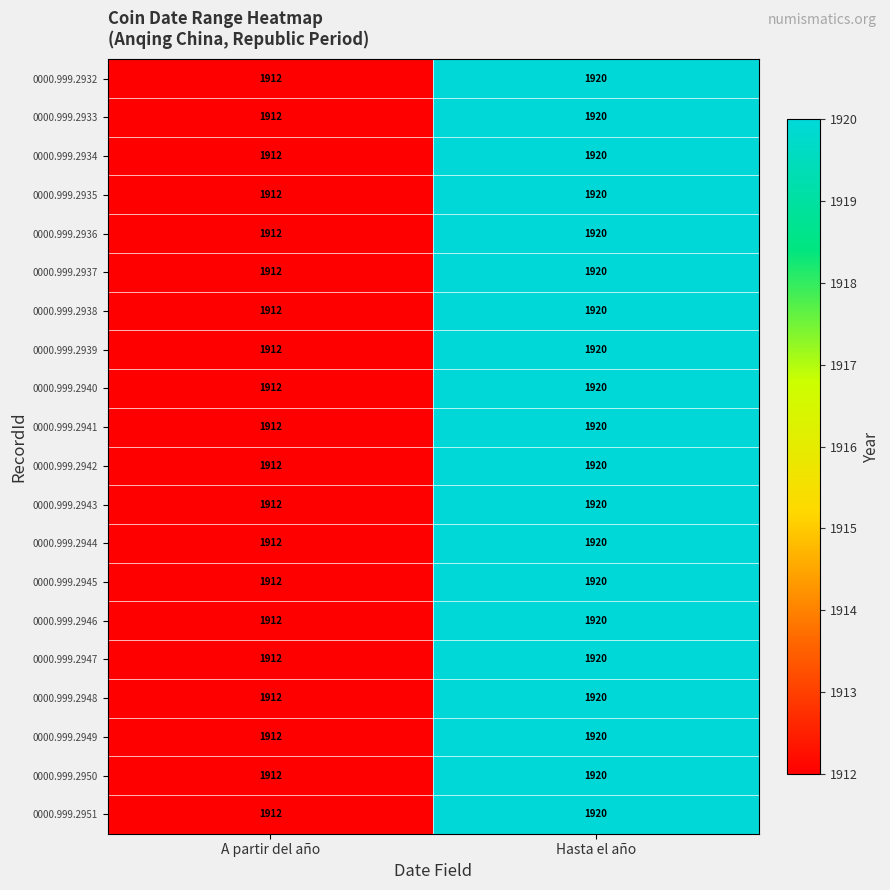

At how many categories does at least one series exceed 1915?

1